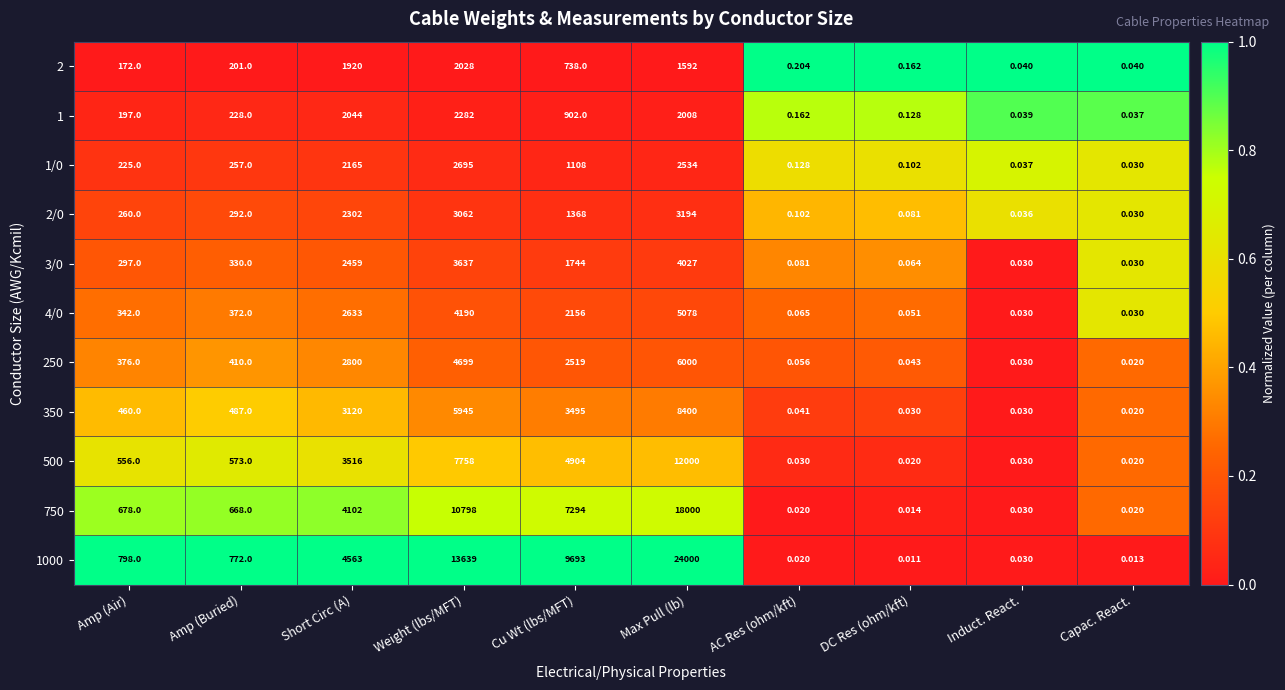

At which label does 1000 reach its minimum?

DC Res (ohm/kft)